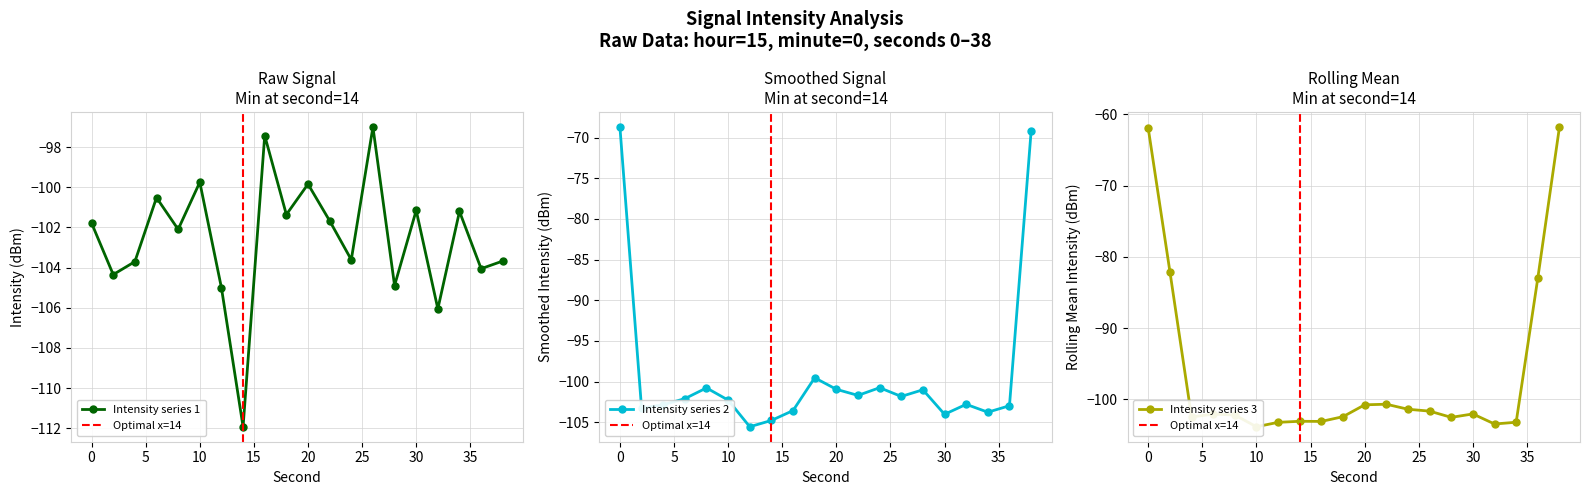

Reading right to left, list all the values displayed in this chart.

-103.7	-104.1	-101.2	-106.1	-101.2	-104.9	-97.0	-103.6	-101.7	-99.8	-101.4	-97.4	-111.9	-105.0	-99.7	-102.1	-100.5	-103.7	-104.3	-101.8